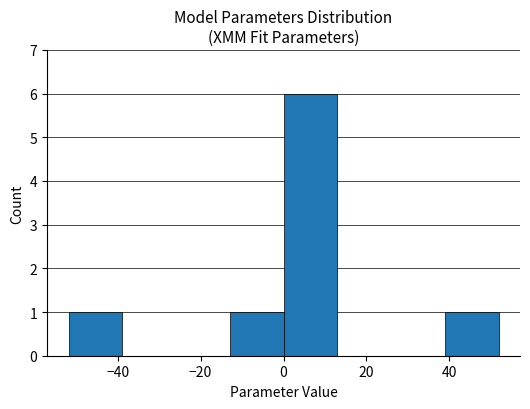

Over which range of the x-axis is the bar tallest?

0 to 12